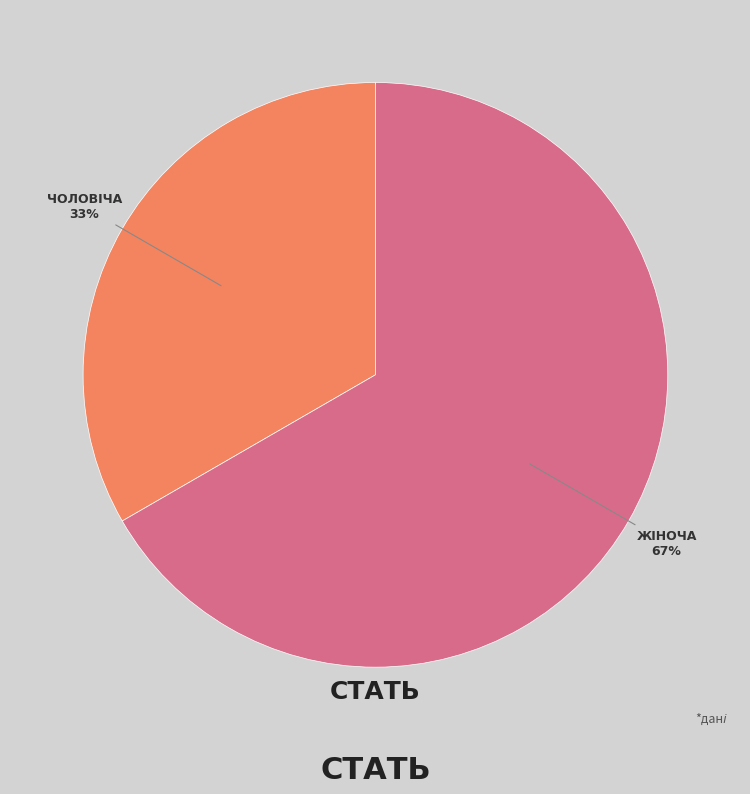

Does any single category account for the majority?

Yes